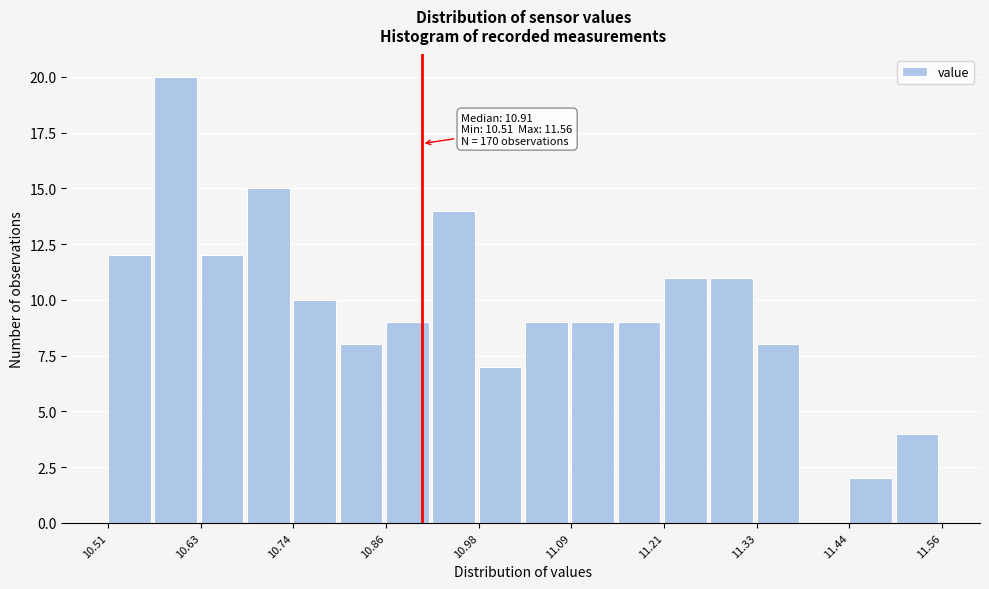

Read against the x-axis, roughly where is the centre of the tallest bar?

10.60